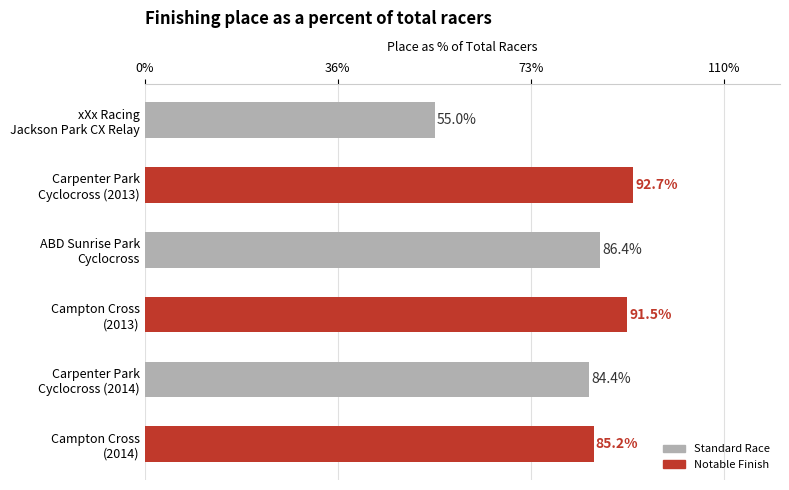

What is the value of the 3rd bar from the top?

86.4